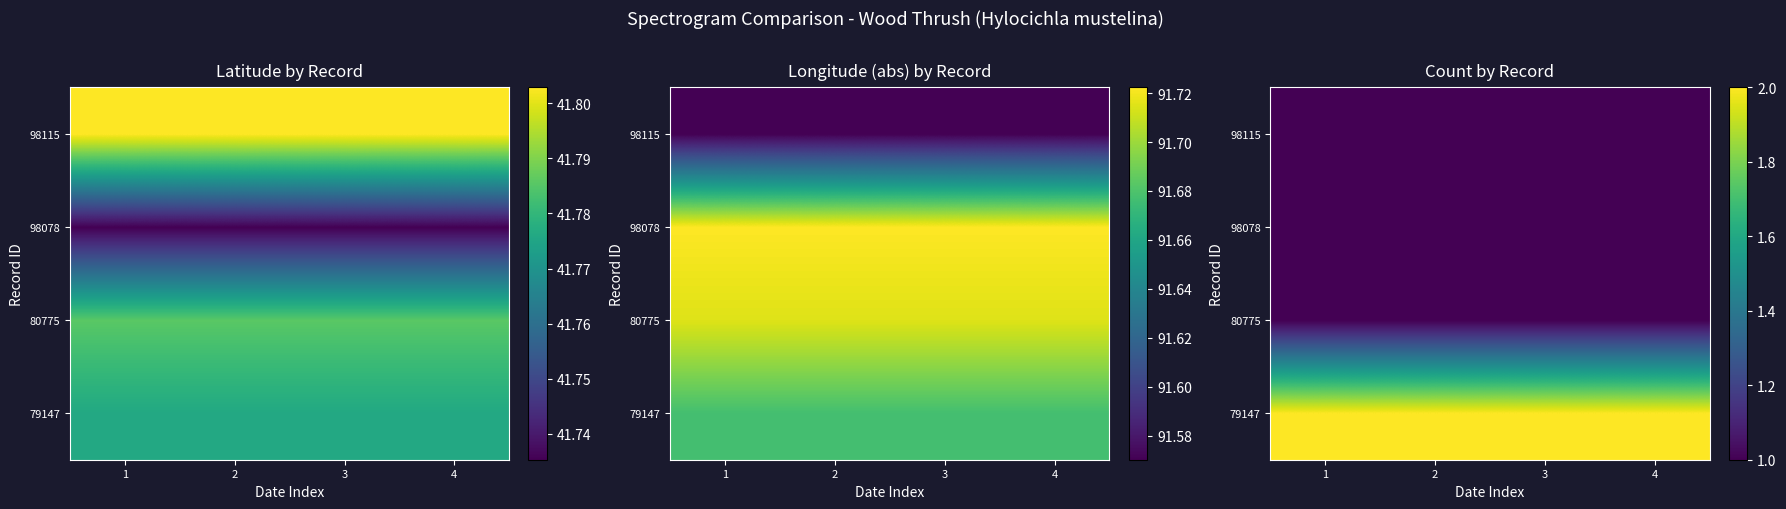

At how many categories does at least one series exceed 1?

4